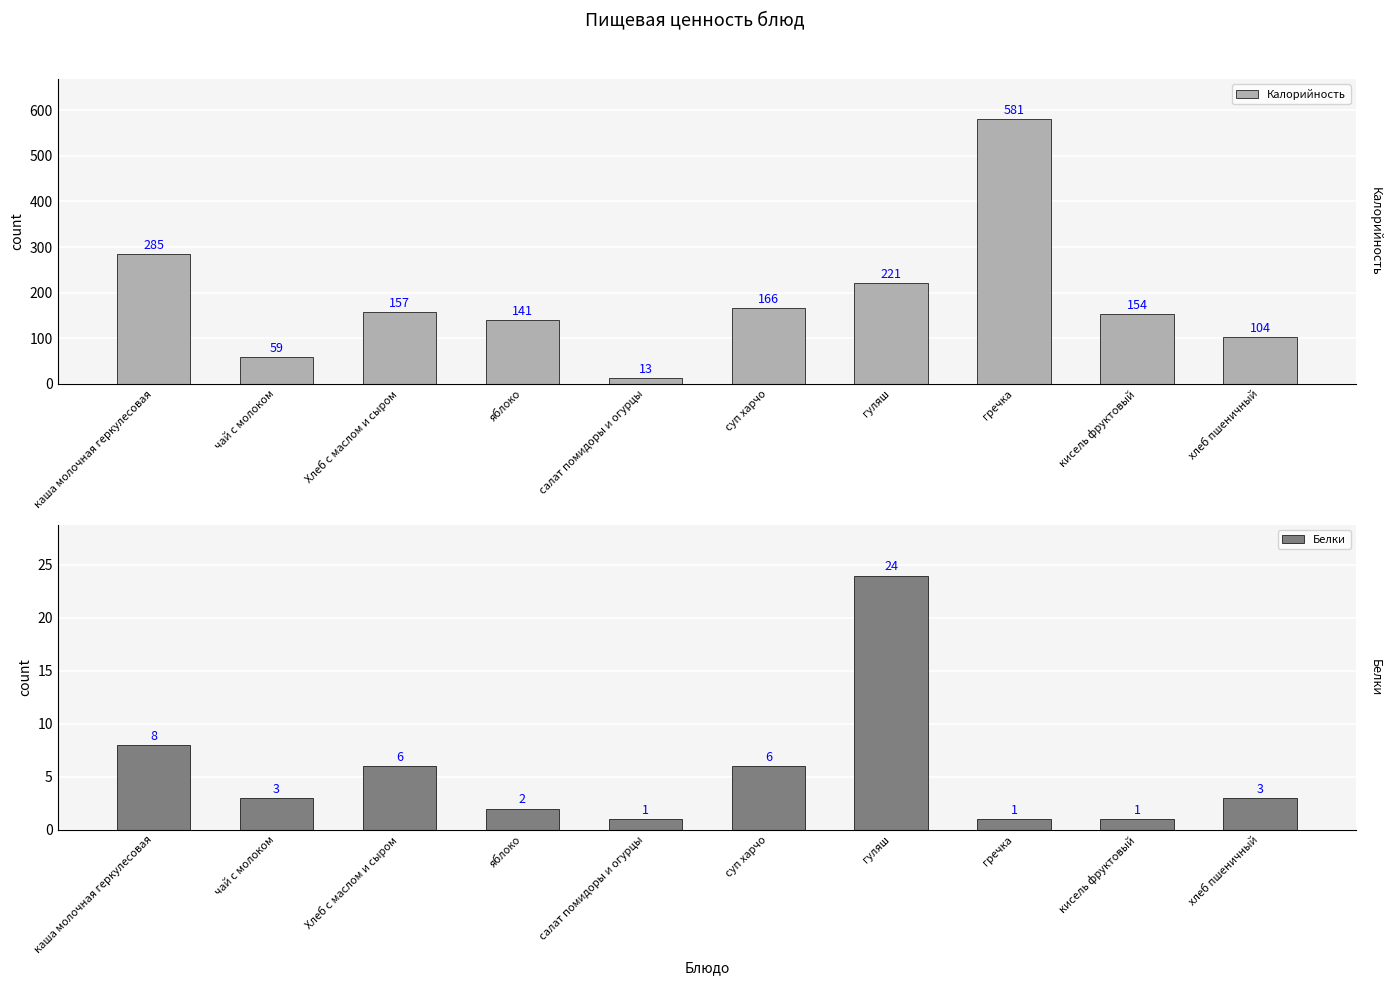

Is the value of Калорийность at гуляш greater than the value of Белки at кисель фруктовый?

Yes